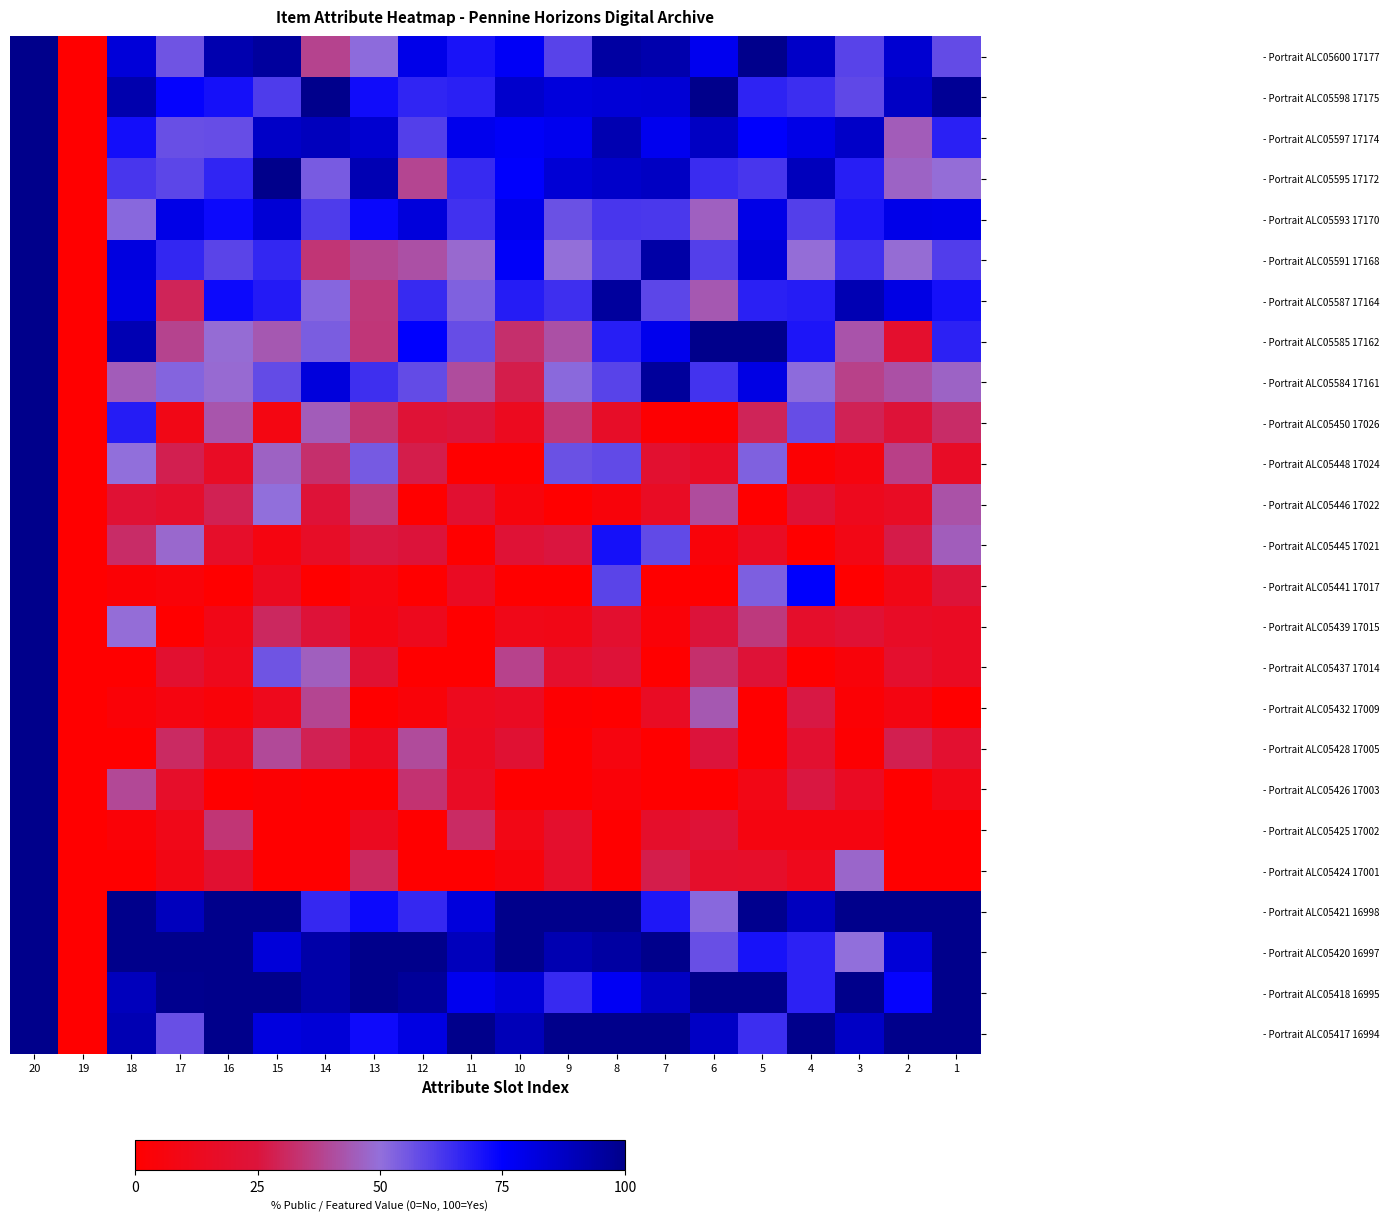

Between 3 and 18, which is larger?

18